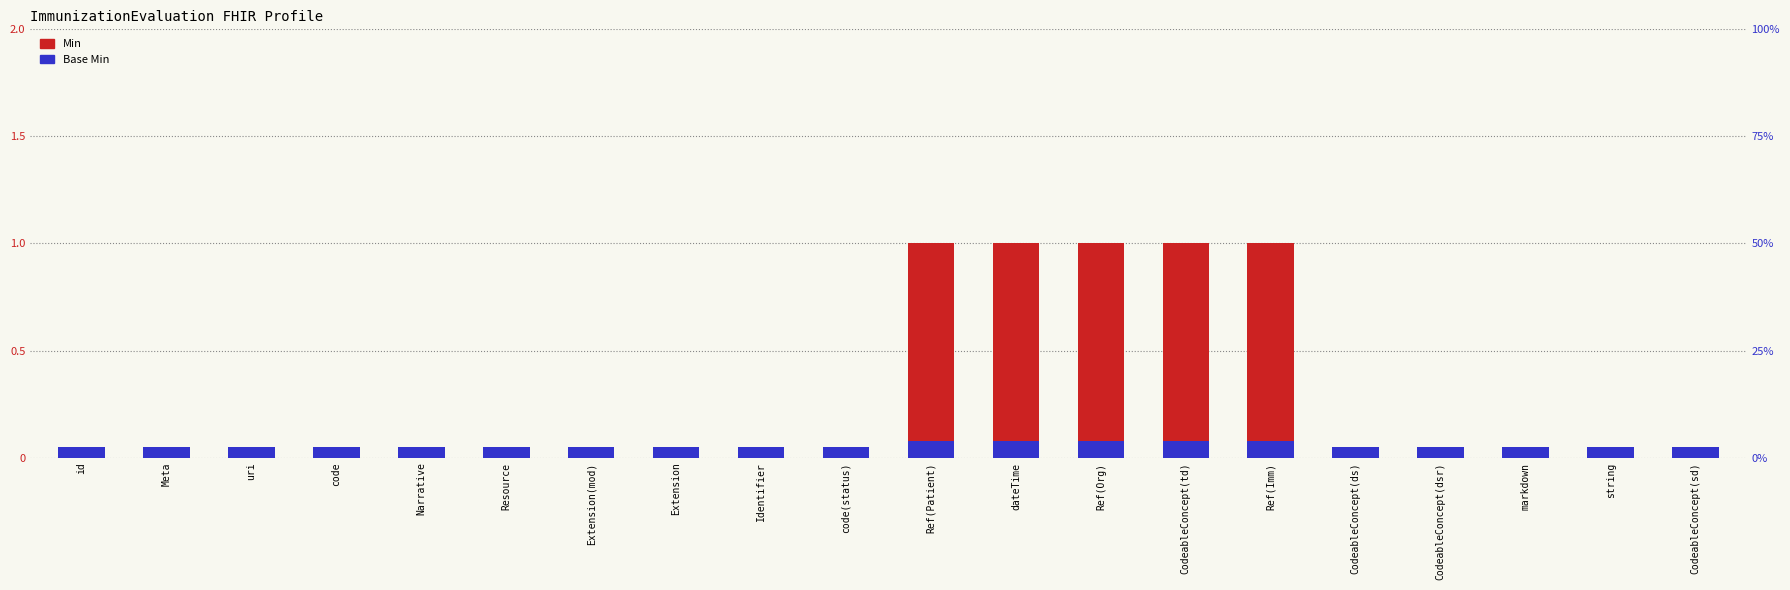

Reading left to right, extract all data points from this chart.

Min: id=0.0	Meta=0.0	uri=0.0	code=0.0	Narrative=0.0	Resource=0.0	Extension(mod)=0.0	Extension=0.0	Identifier=0.0	code(status)=0.0	Ref(Patient)=1.0	dateTime=1.0	Ref(Org)=1.0	CodeableConcept(td)=1.0	Ref(Imm)=1.0	CodeableConcept(ds)=0.0	CodeableConcept(dsr)=0.0	markdown=0.0	string=0.0	CodeableConcept(sd)=0.0
Base Min: id=0.1	Meta=0.1	uri=0.1	code=0.1	Narrative=0.1	Resource=0.1	Extension(mod)=0.1	Extension=0.1	Identifier=0.1	code(status)=0.1	Ref(Patient)=0.1	dateTime=0.1	Ref(Org)=0.1	CodeableConcept(td)=0.1	Ref(Imm)=0.1	CodeableConcept(ds)=0.1	CodeableConcept(dsr)=0.1	markdown=0.1	string=0.1	CodeableConcept(sd)=0.1